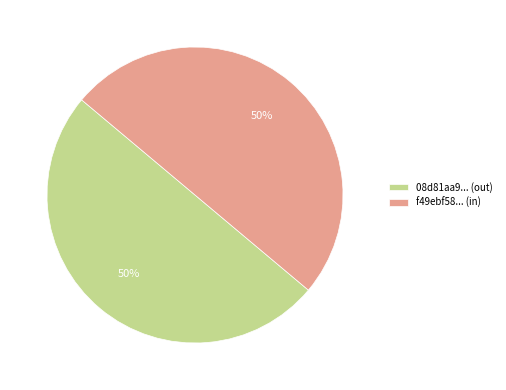

Is the sum of f49ebf58... (in) and 08d81aa9... (out) greater than half?

Yes